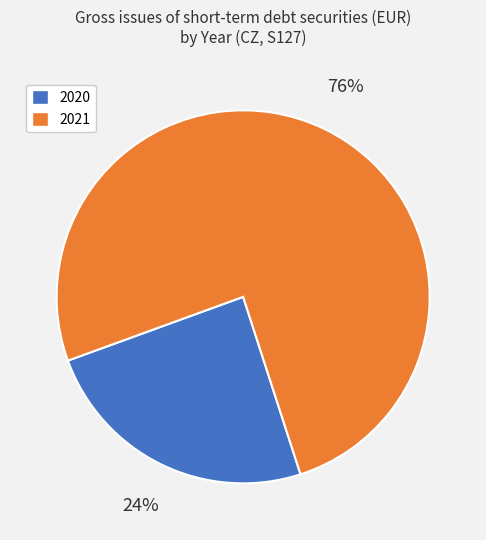

The 2021 slice represents 76% of the pie. True or false?

True